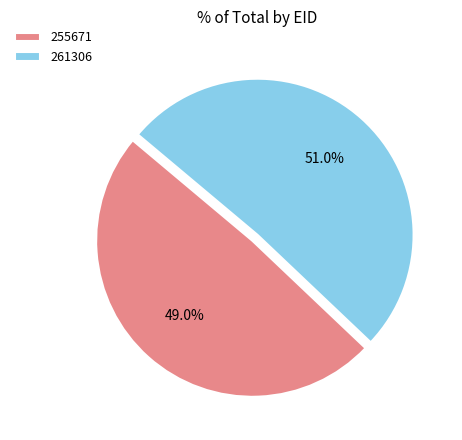

To the nearest percent, what portion does 255671 represent?

49%